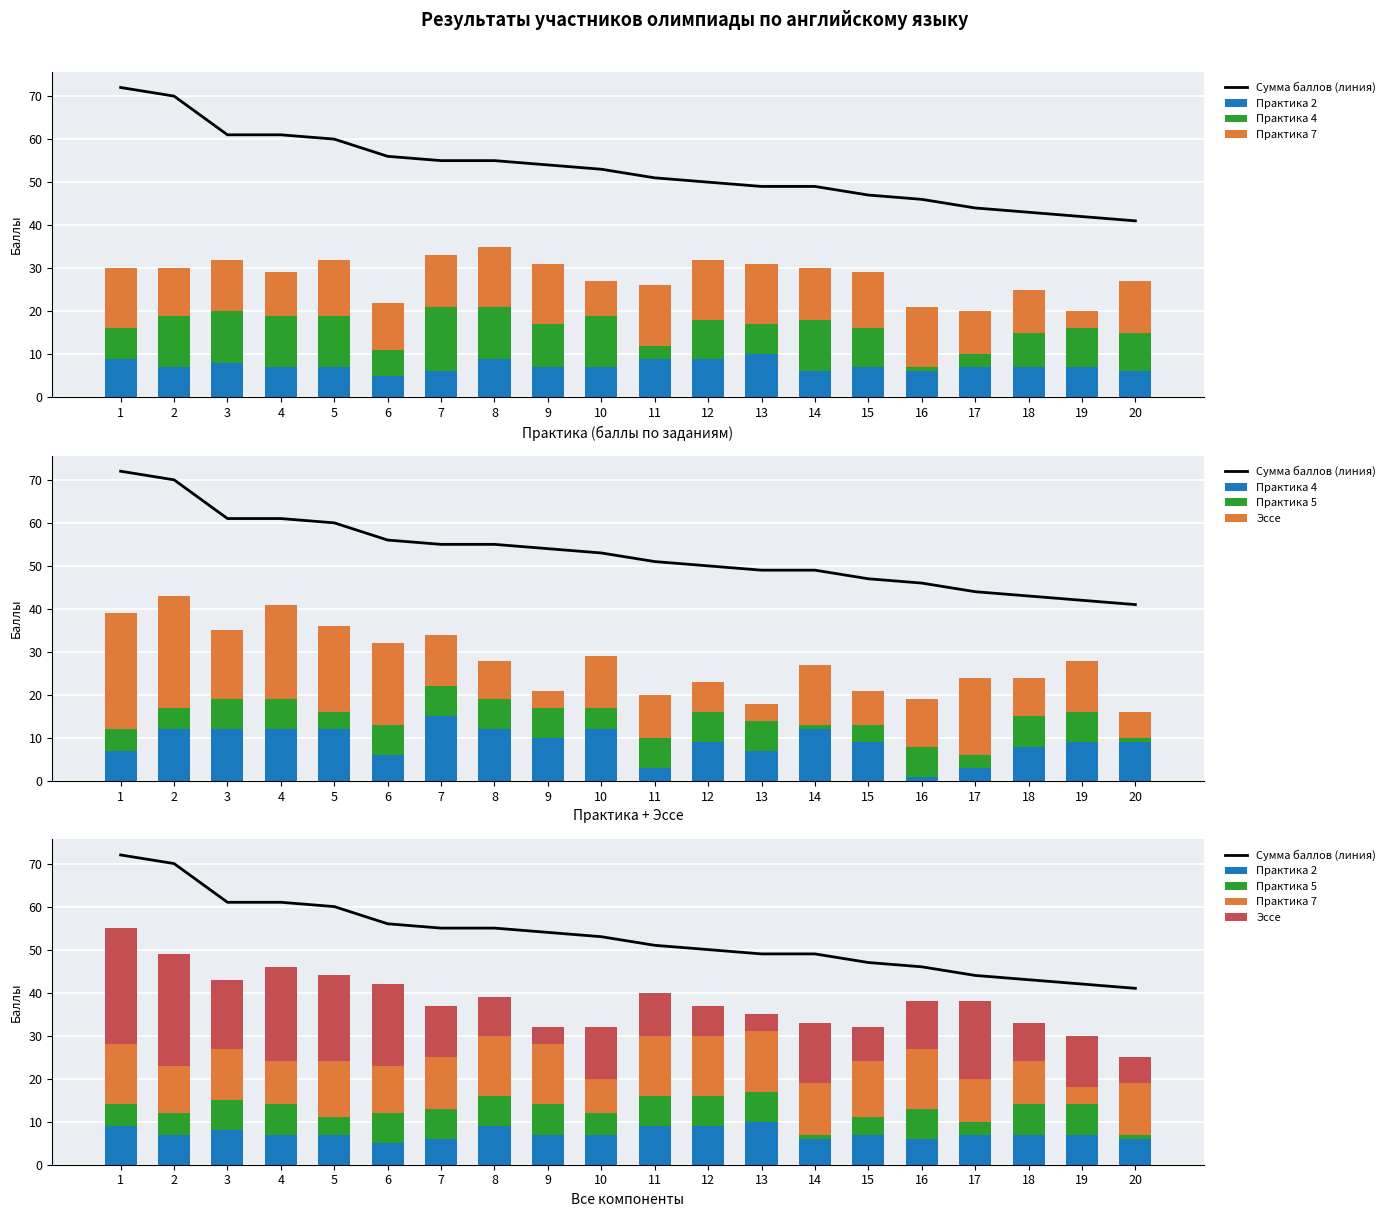

What value does the Сумма баллов (линия) series have at 8, to the nearest 10?

60